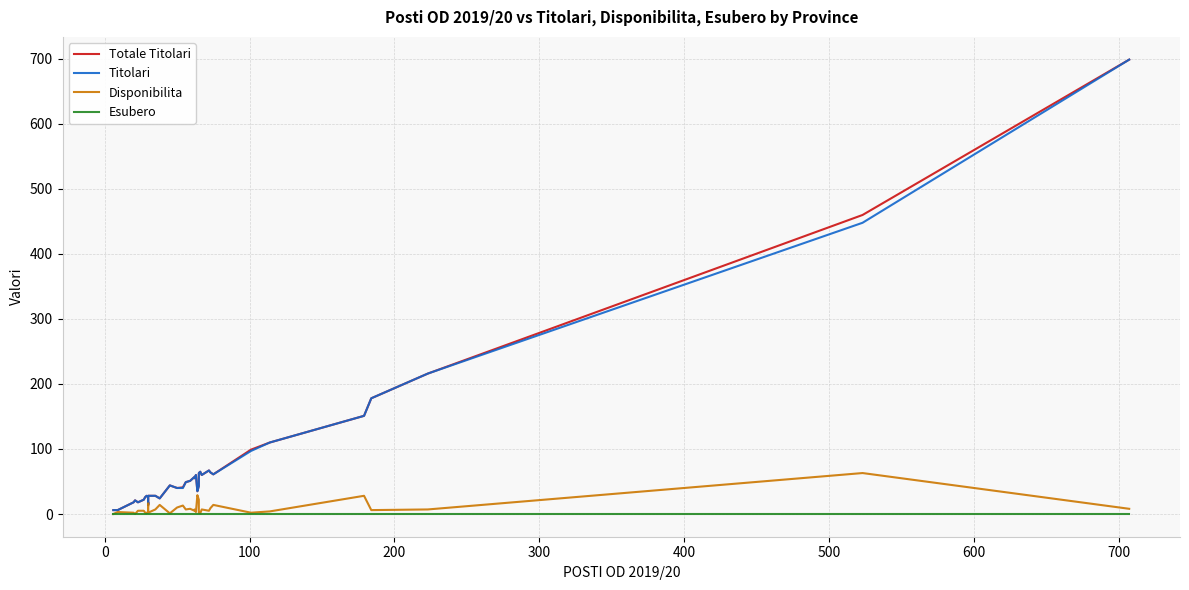

At how many categories does at least one series exceed 314?

2